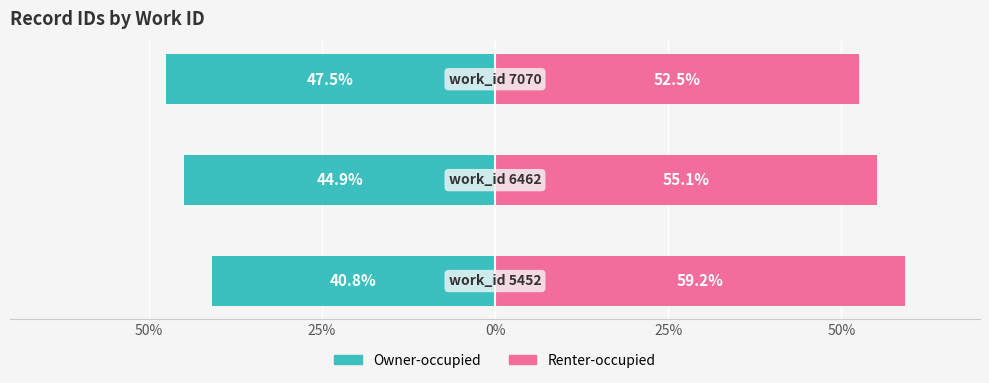

What position from the right is 25%?

2